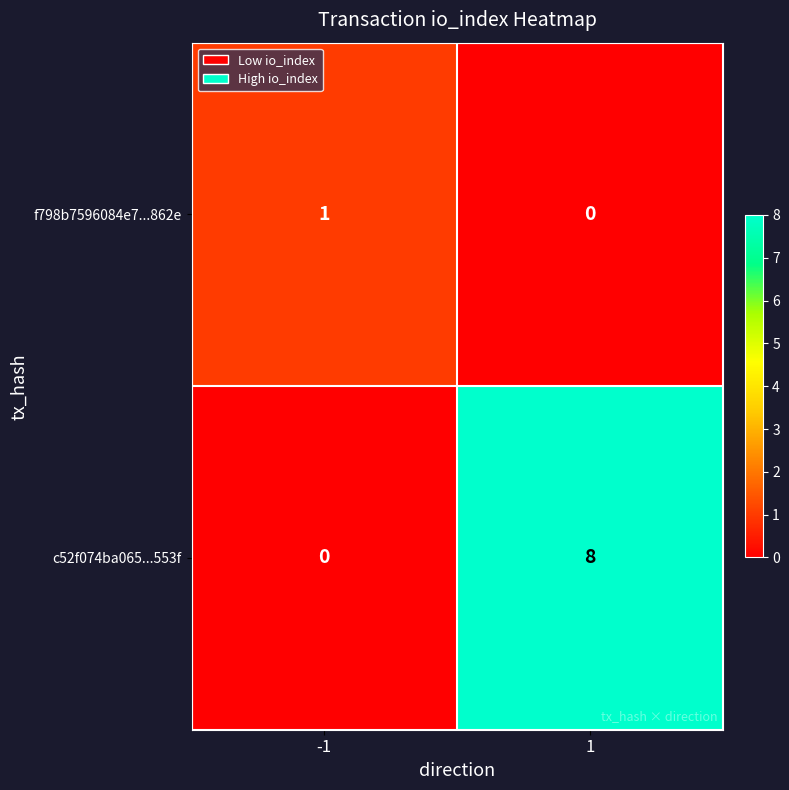

Is the value of f798b7596084e7...862e at -1 greater than the value of c52f074ba065...553f at -1?

Yes